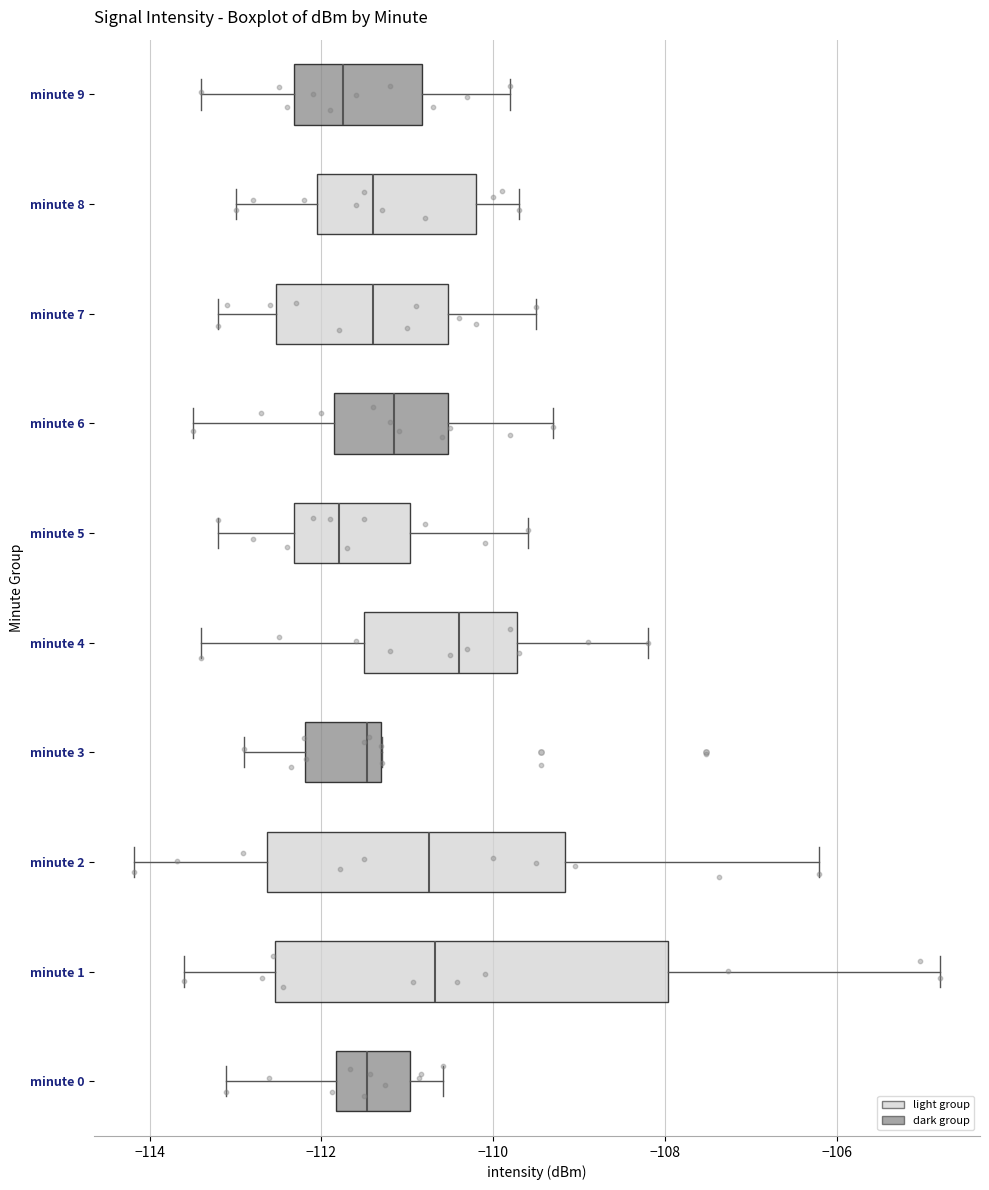

Reading bottom to top, transcribe this box plot: for each box, give where its median line is, the range the box spans, and where its two whiskers end, as read against the x-axis. The values are not printed on the chart, so give them approximately, as read against the axis.

minute 0: median -111.4, box -111.8 to -111.0, whiskers -113.2 to -110.6
minute 1: median -110.6, box -112.6 to -108.0, whiskers -113.6 to -104.8
minute 2: median -110.8, box -112.6 to -109.2, whiskers -114.2 to -106.2
minute 3: median -111.4 (just left of the box's right edge), box -112.2 to -111.4, whiskers -112.8 to -111.2
minute 4: median -110.4, box -111.4 to -109.8, whiskers -113.4 to -108.2
minute 5: median -111.8, box -112.4 to -111.0, whiskers -113.2 to -109.6
minute 6: median -111.2, box -111.8 to -110.6, whiskers -113.4 to -109.2
minute 7: median -111.4, box -112.6 to -110.6, whiskers -113.2 to -109.4
minute 8: median -111.4, box -112.0 to -110.2, whiskers -113.0 to -109.6
minute 9: median -111.8, box -112.4 to -110.8, whiskers -113.4 to -109.8